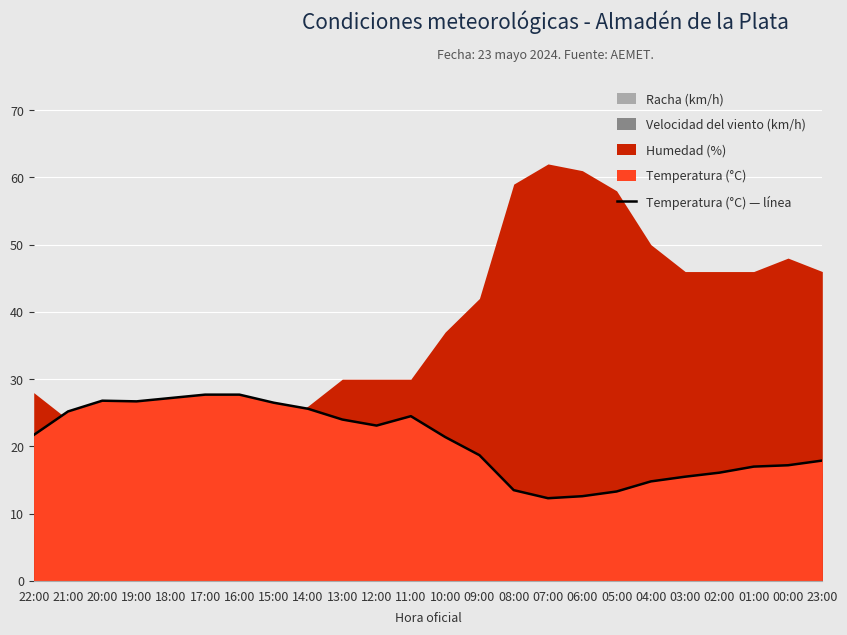

Reading left to right, transcribe all the data shown in this chart.

22:00=21.7	21:00=25.2	20:00=26.8	19:00=26.7	18:00=27.2	17:00=27.7	16:00=27.7	15:00=26.5	14:00=25.6	13:00=24.0	12:00=23.1	11:00=24.5	10:00=21.4	09:00=18.7	08:00=13.5	07:00=12.3	06:00=12.6	05:00=13.3	04:00=14.8	03:00=15.5	02:00=16.1	01:00=17.0	00:00=17.2	23:00=17.9